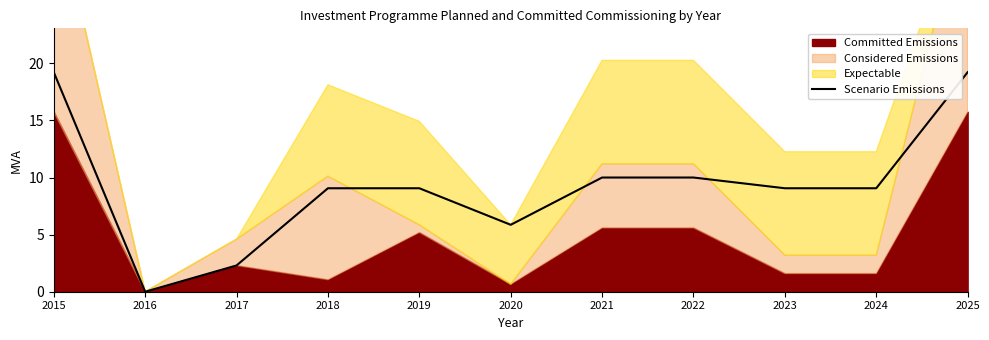

What is the change in value from 2015 to 2016?

-19.2